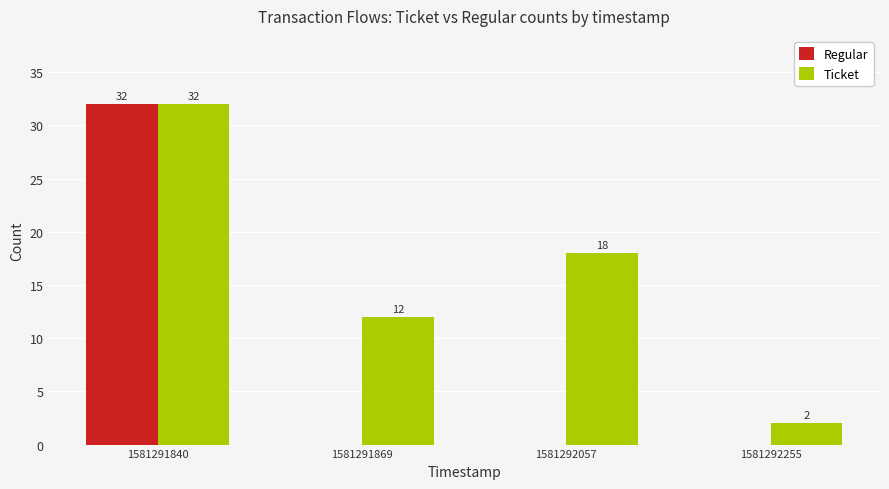

What are all the series names shown in the legend?

Regular, Ticket